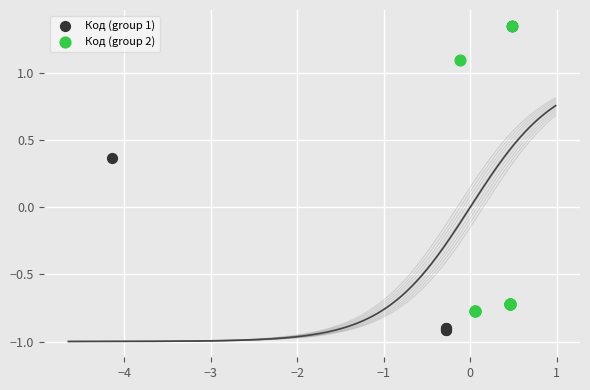

What are all the series names shown in the legend?

Код (group 1), Код (group 2)